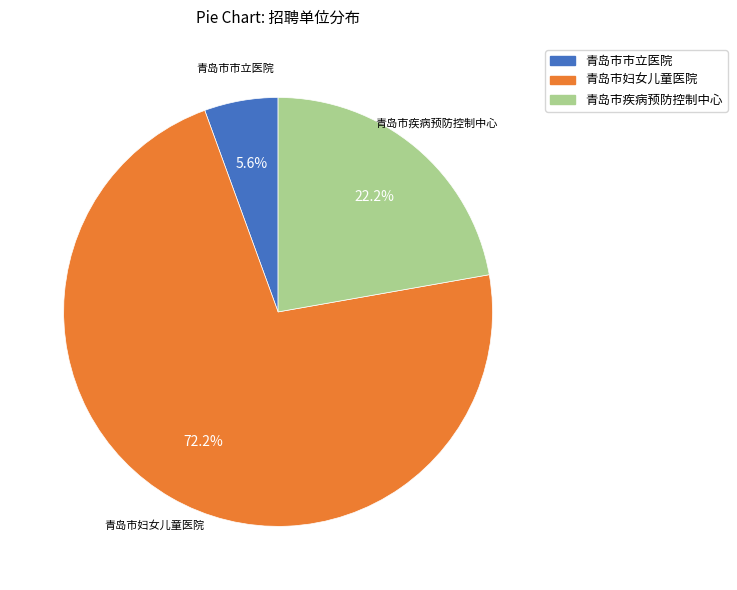

To the nearest percent, what portion does 青岛市妇女儿童医院 represent?

72%